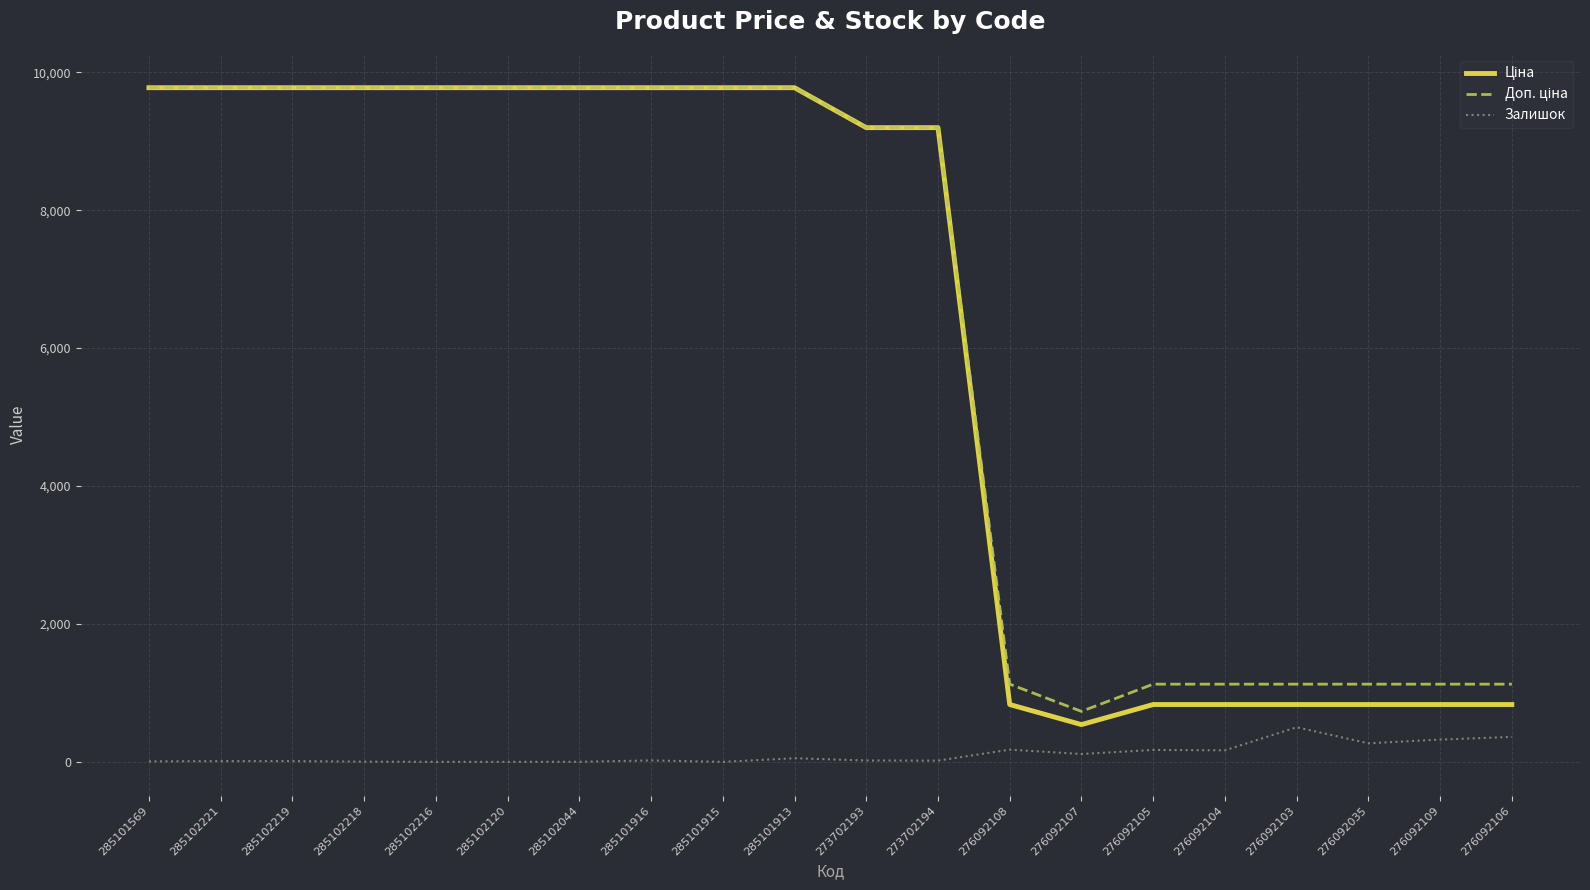

Is it true that Залишок equals 53.0 at 285101913?

True